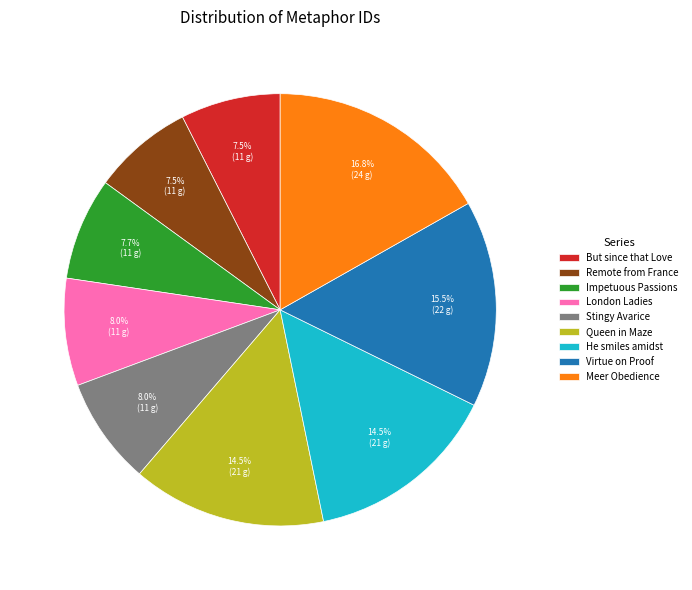

Which slice is the largest?

Meer Obedience